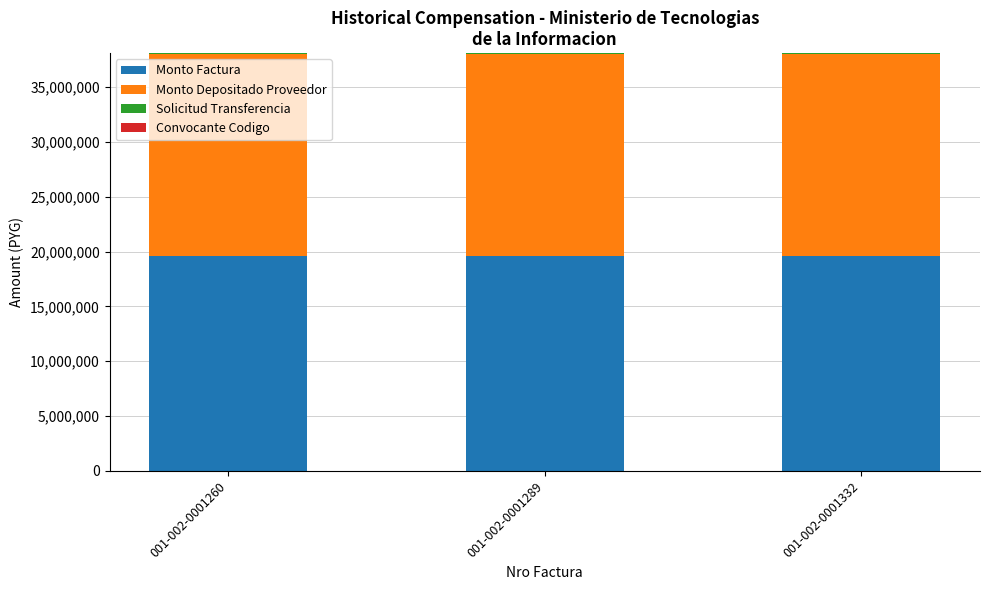

What is the sum of all Monto Factura values?

58740000